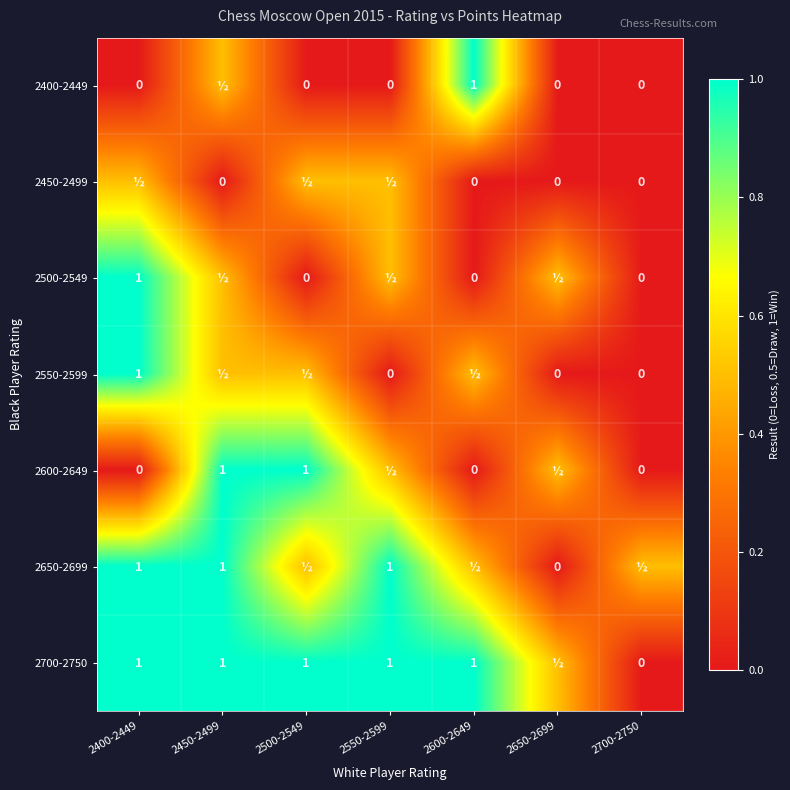

Is it true that 2700-2750 equals 1.0 at 2600-2649?

True